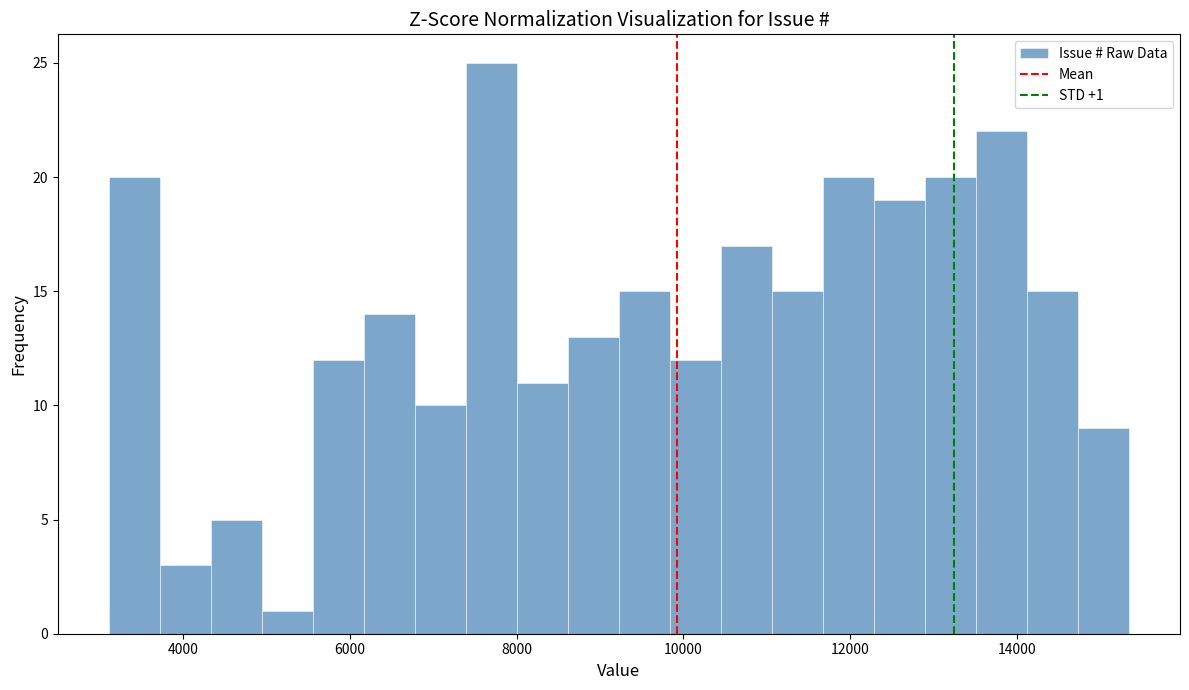

Around what value on the x-axis is the tallest bar? Give the approximate position of its centre, as read against the axis.

7600